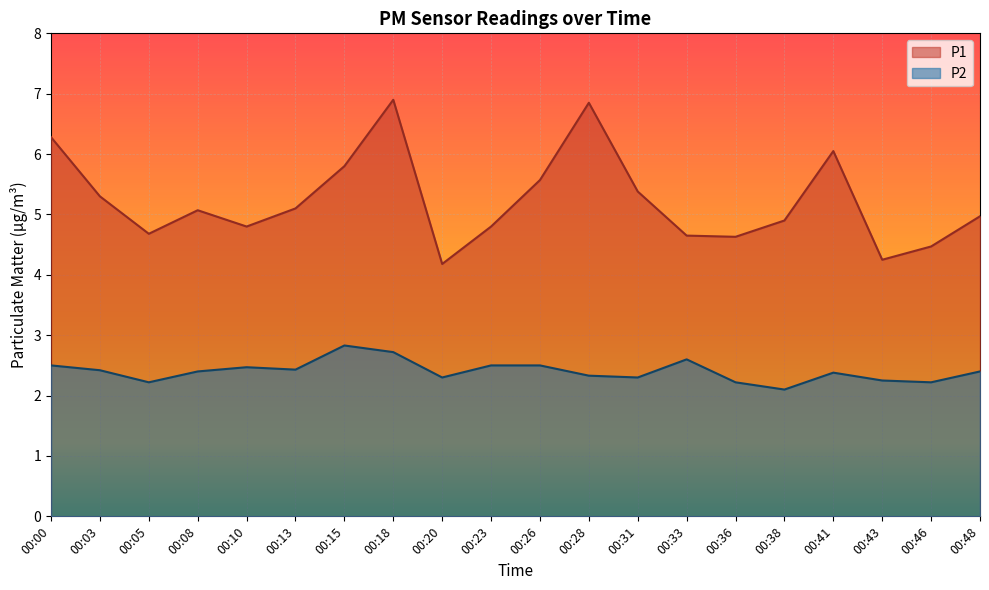

What is the highest value of the P2 series?

2.8